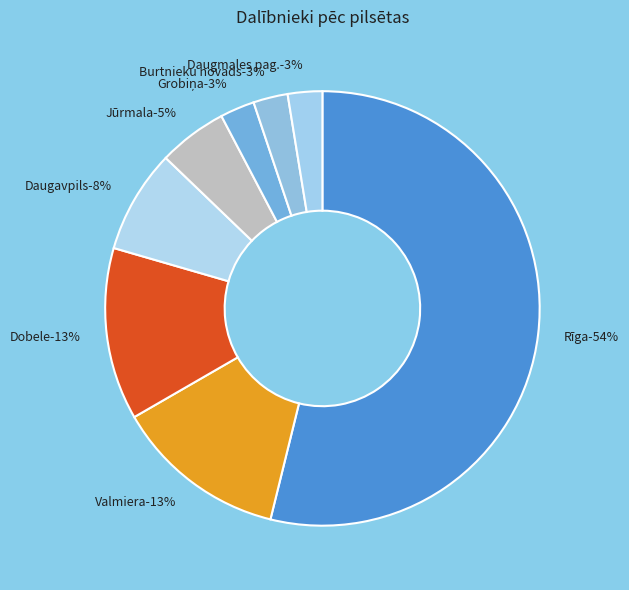

The Grobiņa slice represents 3% of the pie. True or false?

True